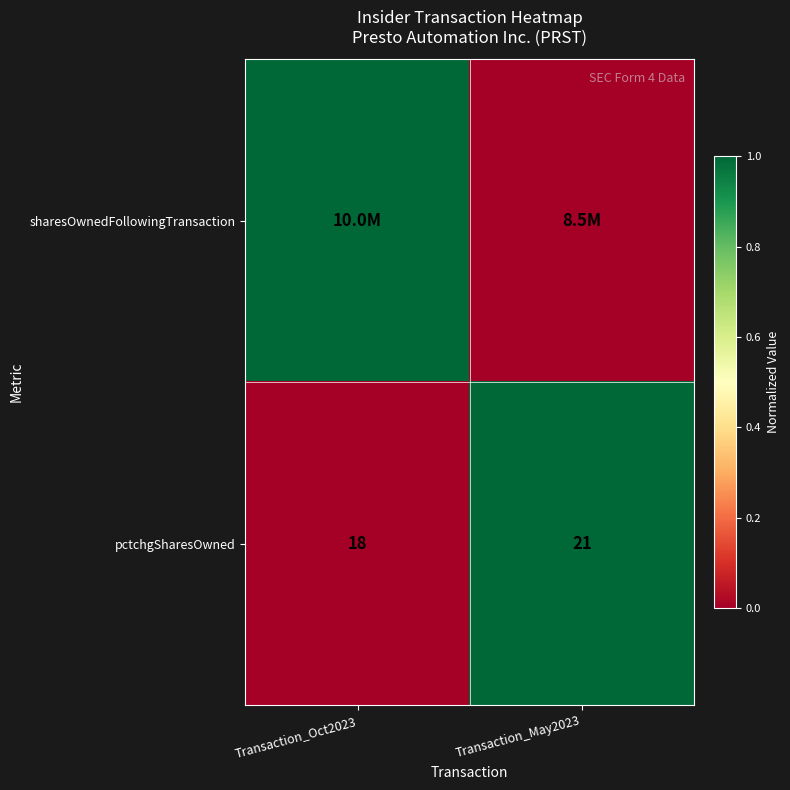

Rank the categories by pctchgSharesOwned value from lowest to highest.

Transaction_Oct2023, Transaction_May2023